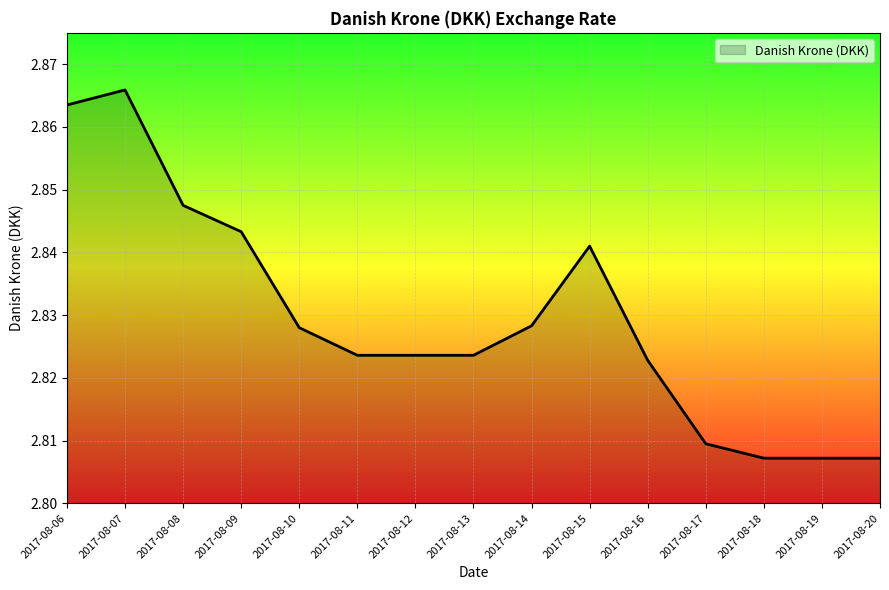

At which category does the chart reach its peak across all series?

2017-08-07